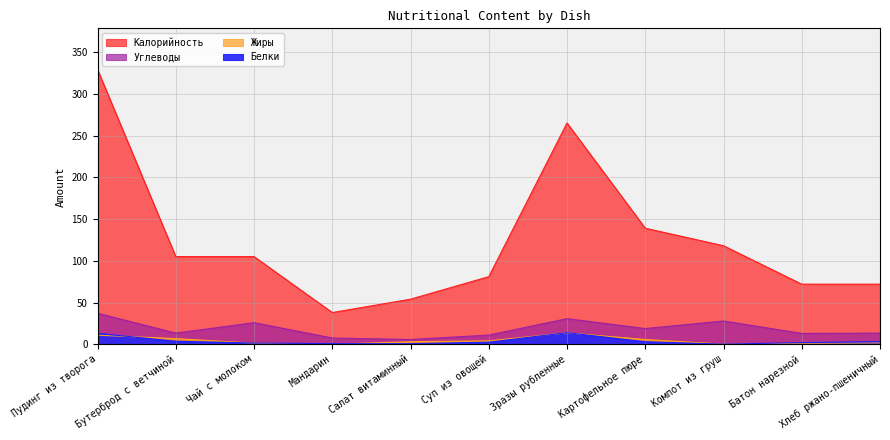

What is the label of the 6th point from the right?

Суп из овощей